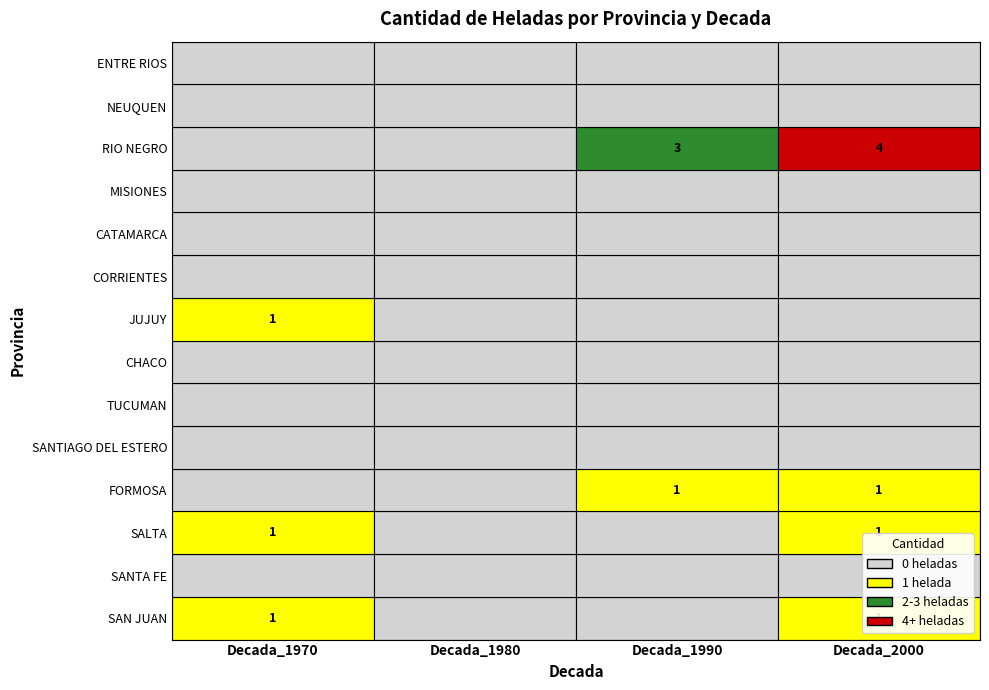

Is the value of SAN JUAN at Decada_2000 greater than the value of JUJUY at Decada_2000?

Yes